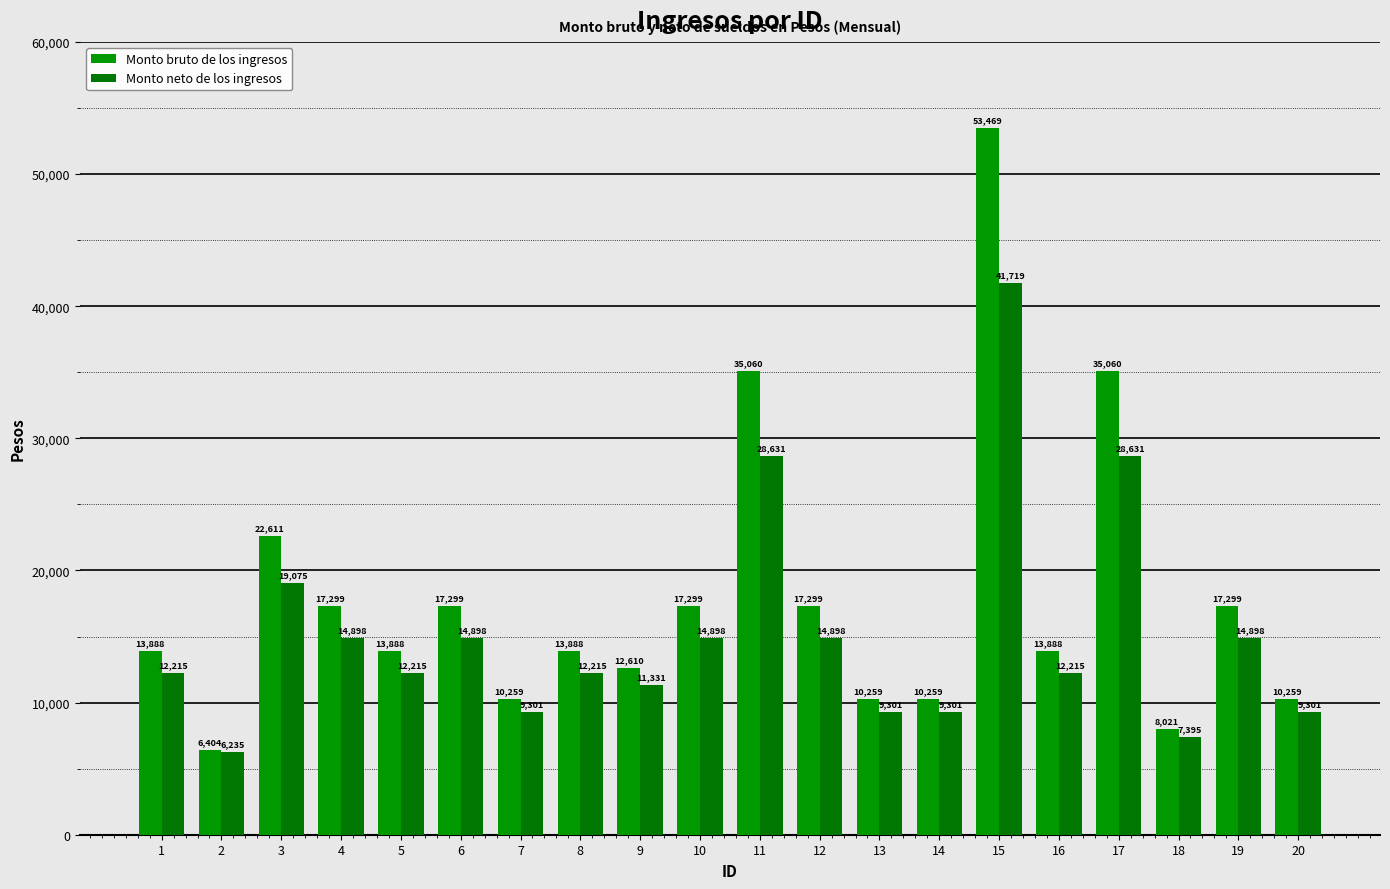

What is the sum of the Monto neto de los ingresos values at 16 and 17?

40846.0